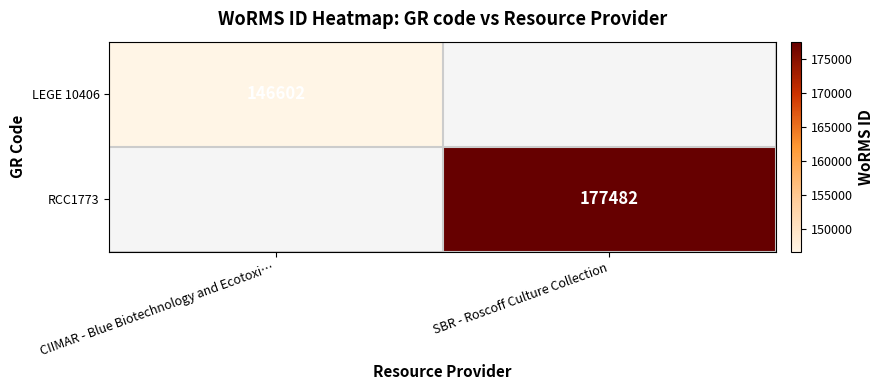

What is the smallest value displayed?

146602.0